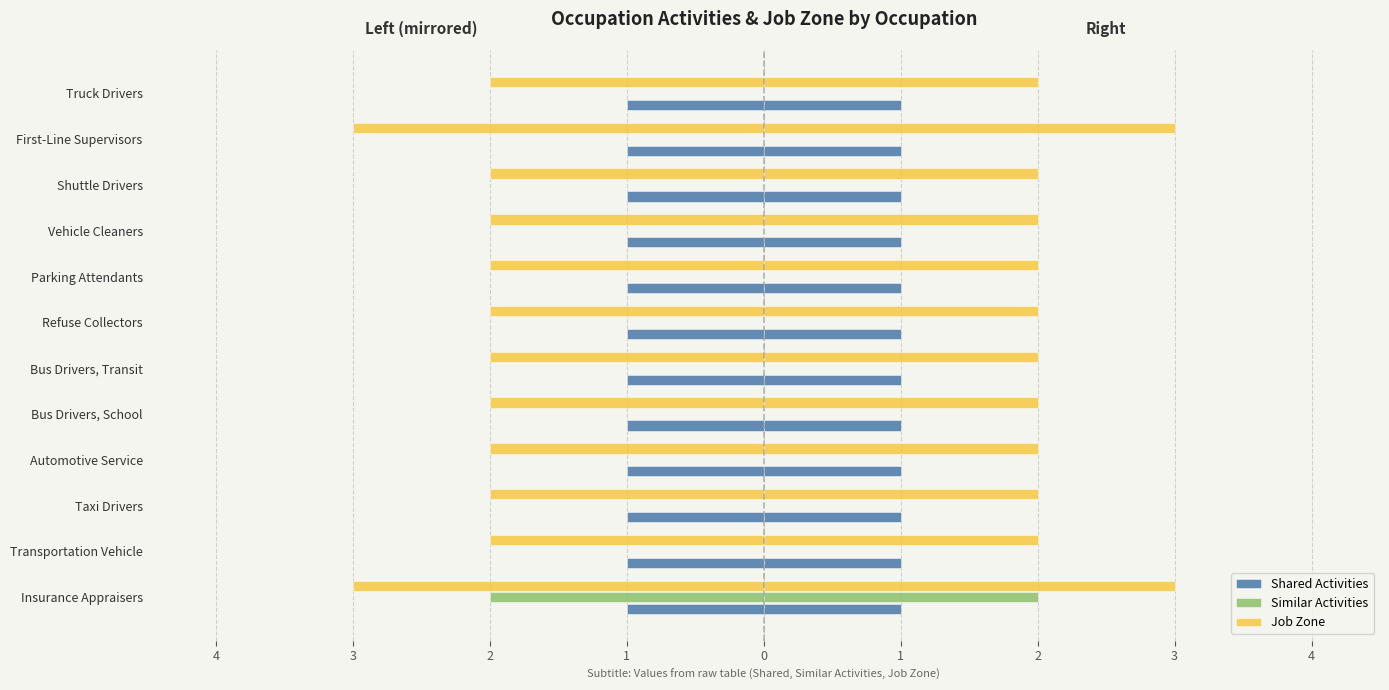

How many bars are there in total?

72